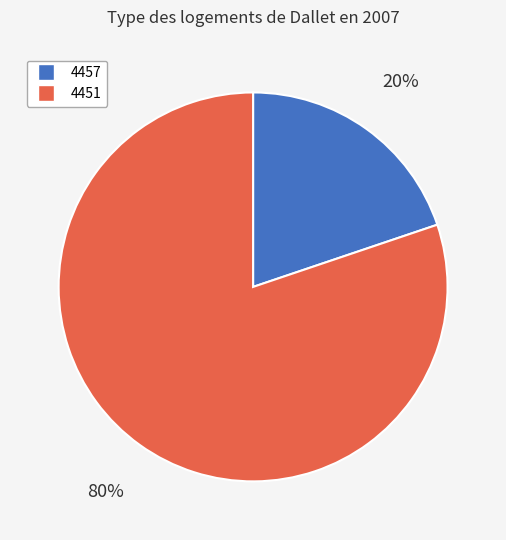

Is the sum of 4451 and 4457 greater than half?

Yes